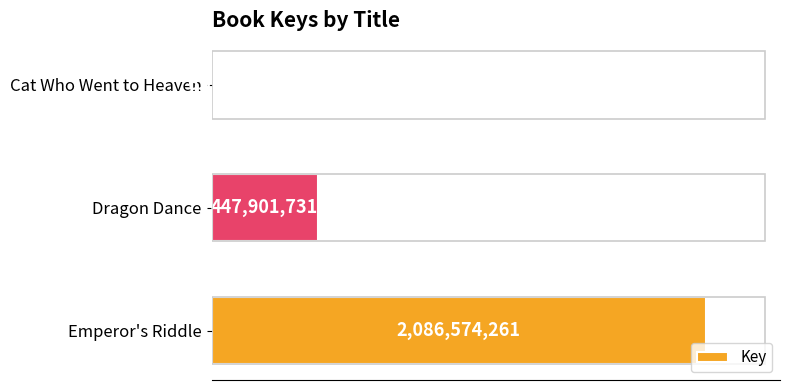

What is the difference between the maximum and second lowest values?

1638672530